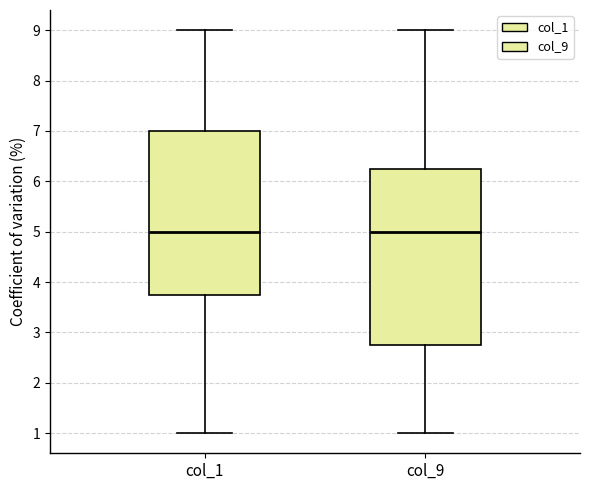

Where does the lower whisker of the box for col_9 end on the y-axis? The values are not printed on the chart, so give them approximately, as read against the axis.

1.0